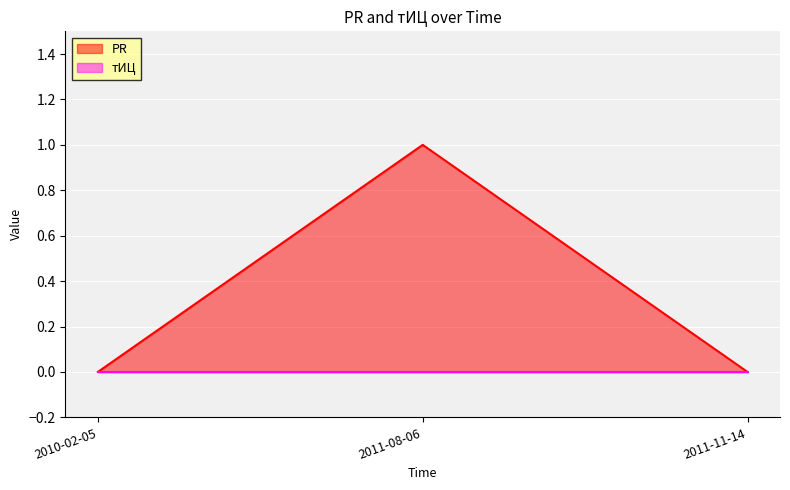

How many values are between 0 and 1?

3